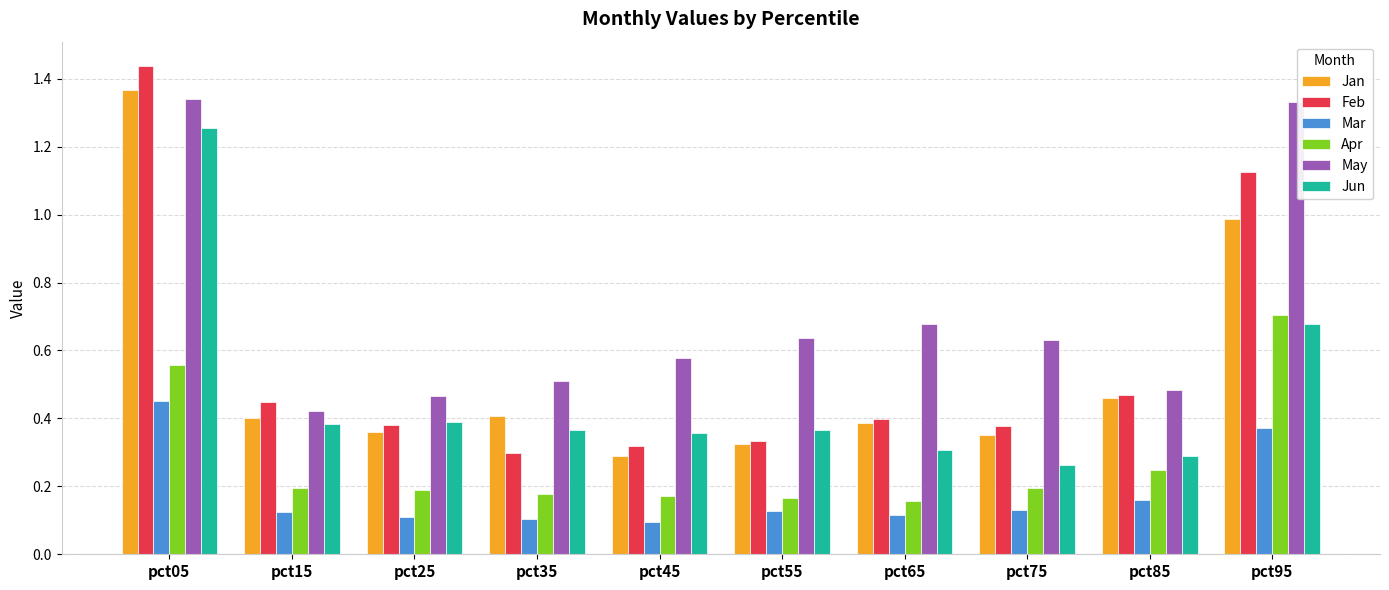

Which series has the largest range (max minus min)?

Feb